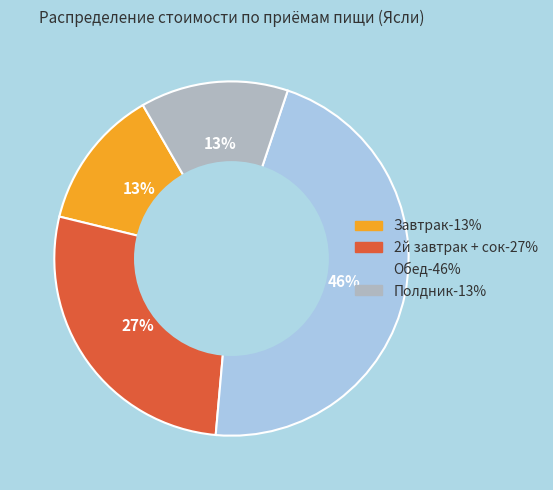

True or false: Полдник accounts for 13% of the total.

True